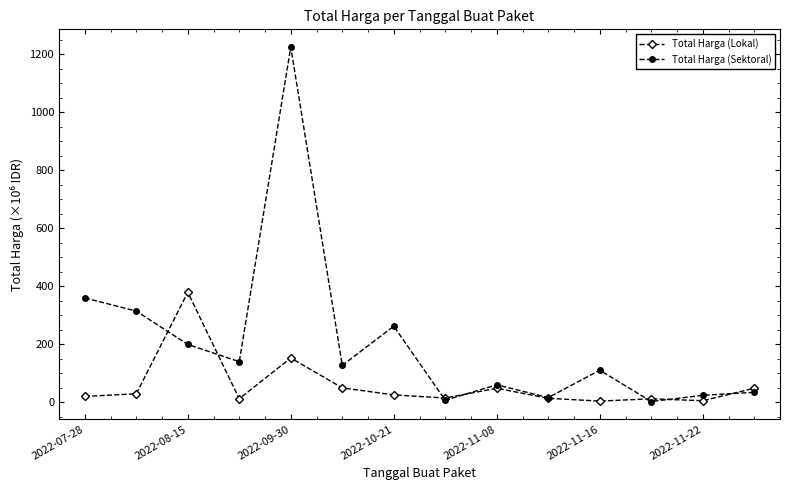

Which series has the largest range (max minus min)?

Total Harga (Sektoral)